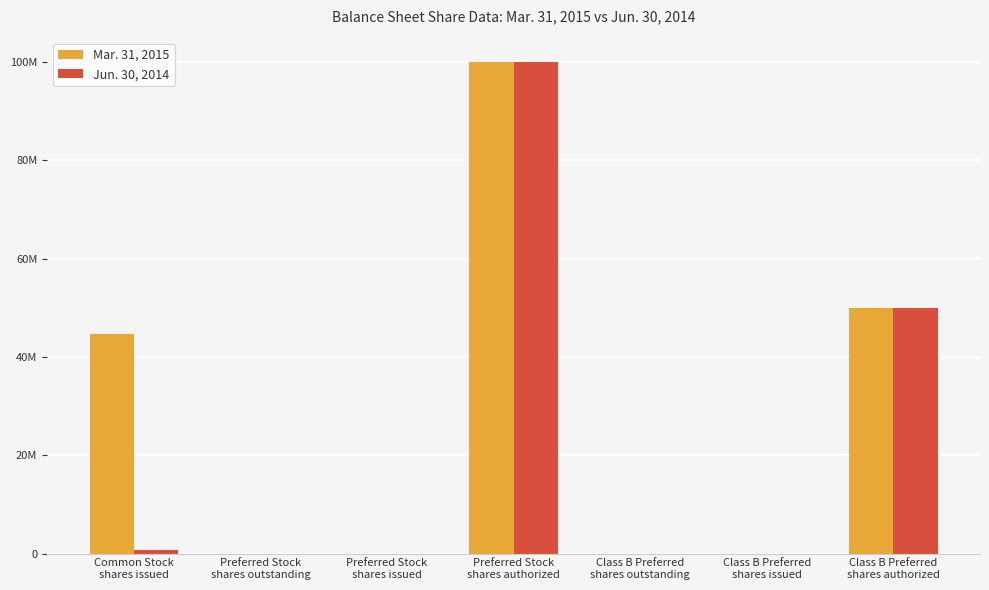

At how many categories does at least one series exceed 59446722?

1